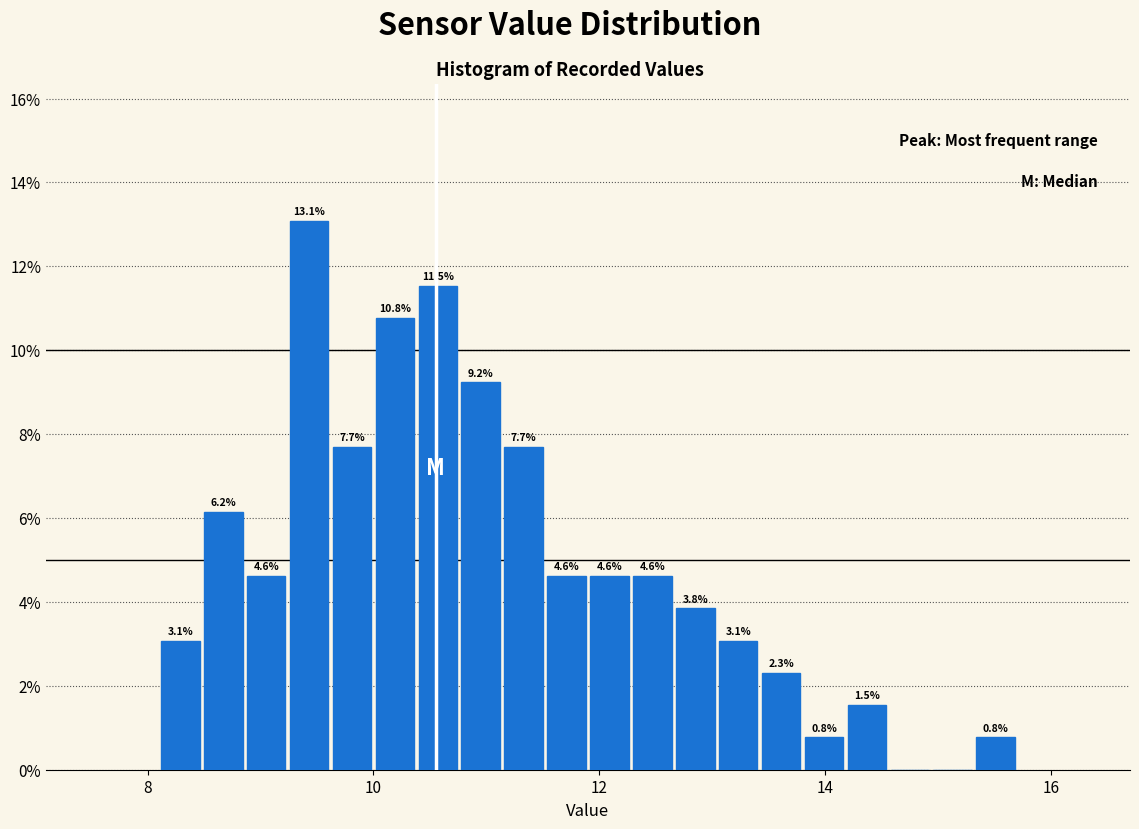

Around what value on the x-axis is the tallest bar? Give the approximate position of its centre, as read against the axis.

9.4